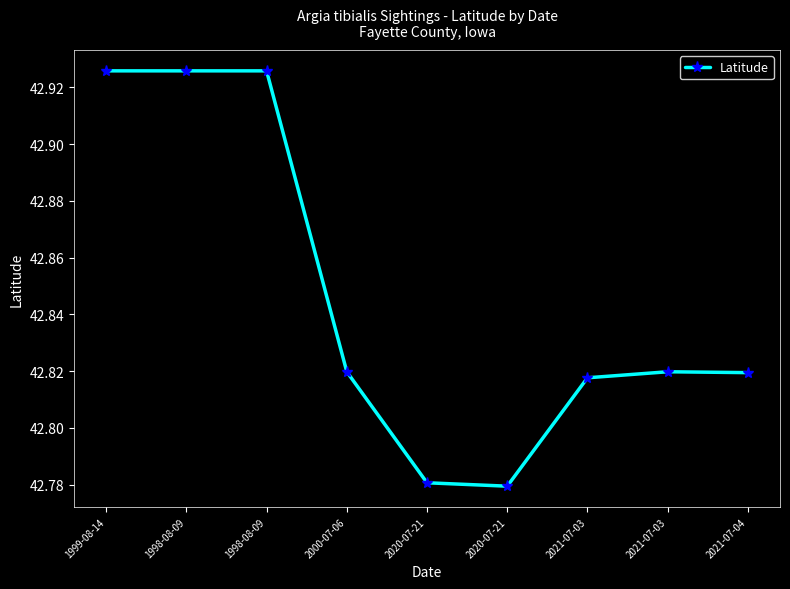

Does the chart have visible grid lines?

No